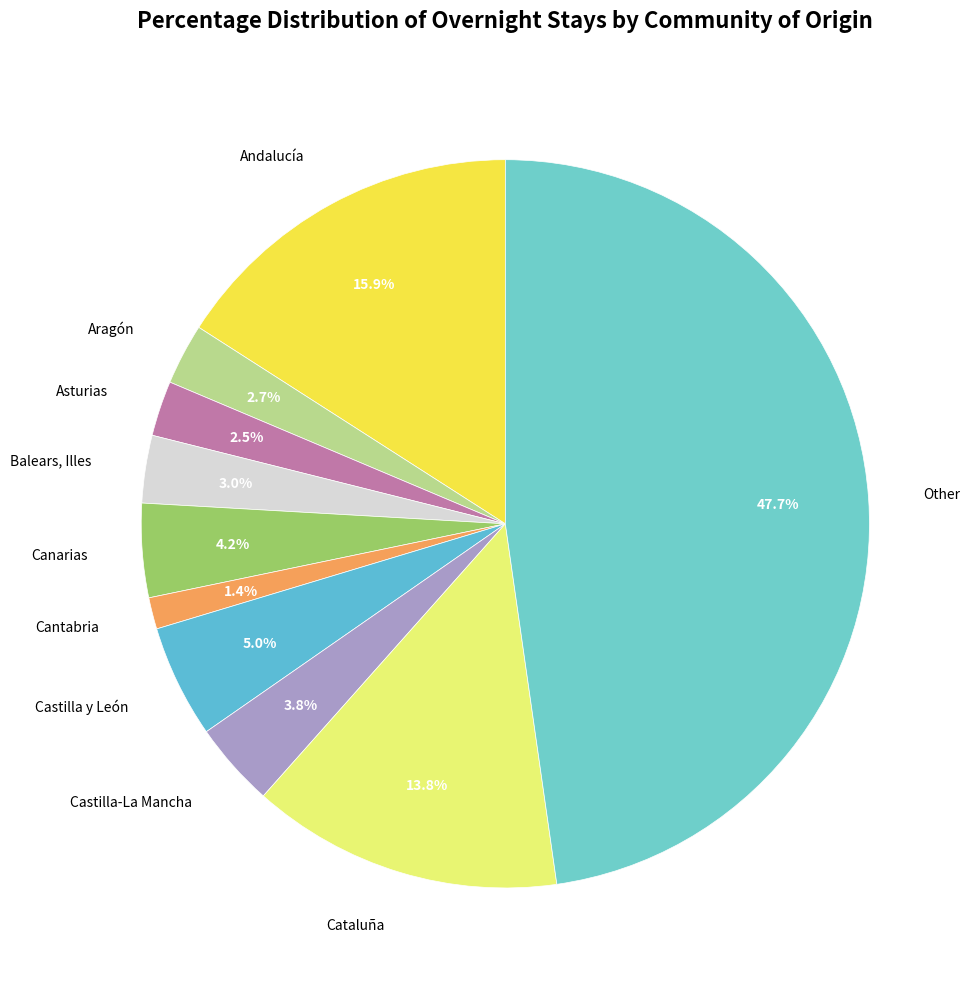

Rank the categories by value from lowest to highest.

Cantabria, Asturias, Aragón, Balears, Illes, Castilla-La Mancha, Canarias, Castilla y León, Cataluña, Andalucía, Other